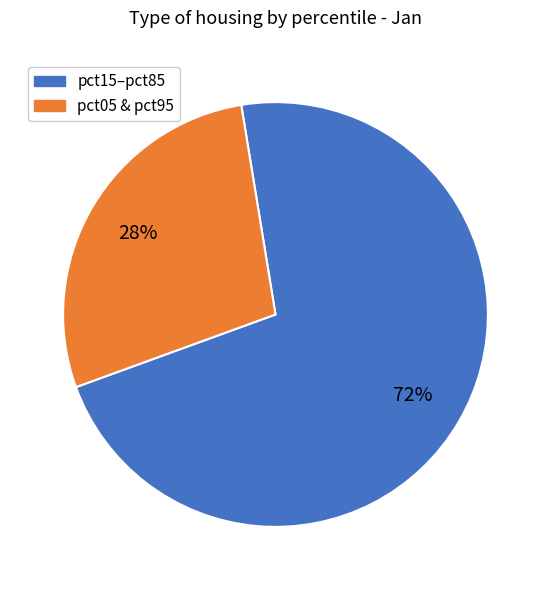

Does any single category account for the majority?

Yes